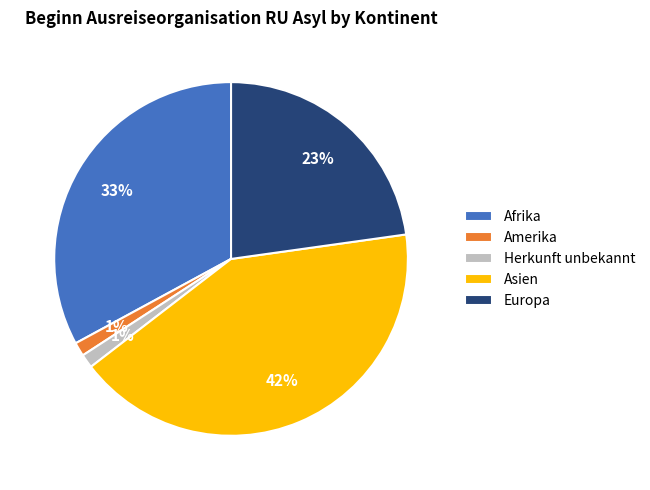

Do Europa and Asien together represent more than half of the pie?

Yes